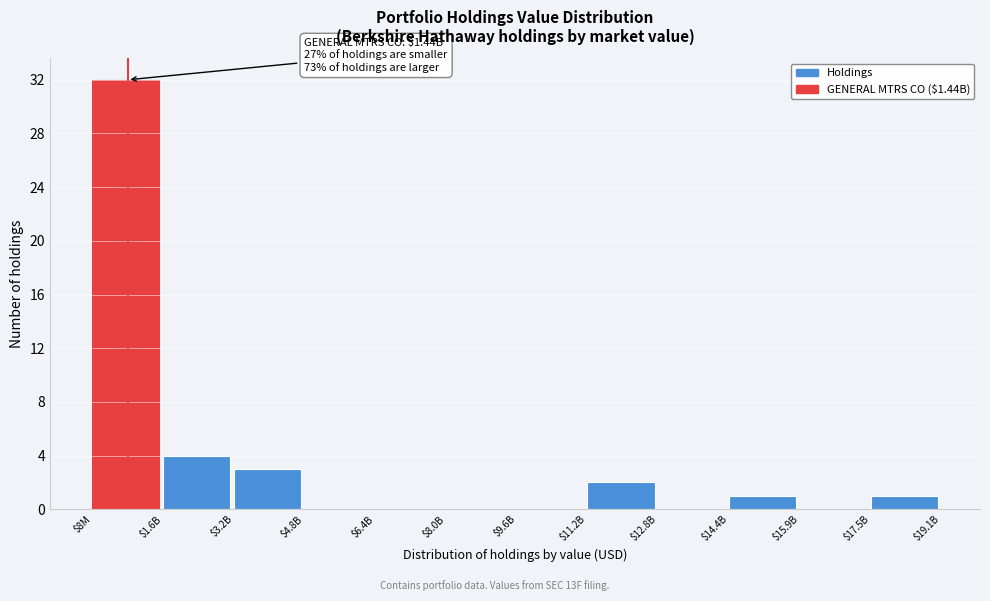

Where is the data nearest to the value 16?

$1.6B